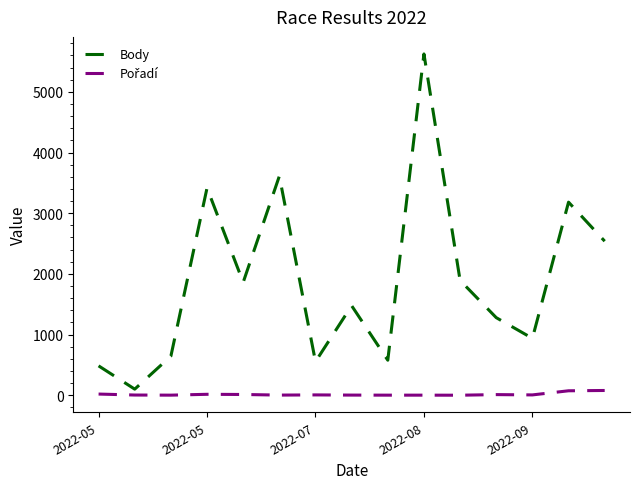

Which series has the largest total across all categories?

Body